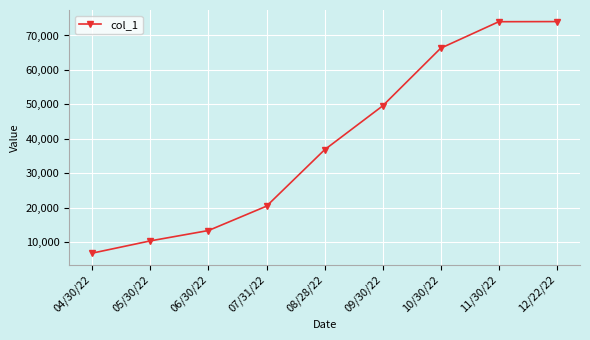

What is the difference between the values at 06/30/22 and 04/30/22?

6567